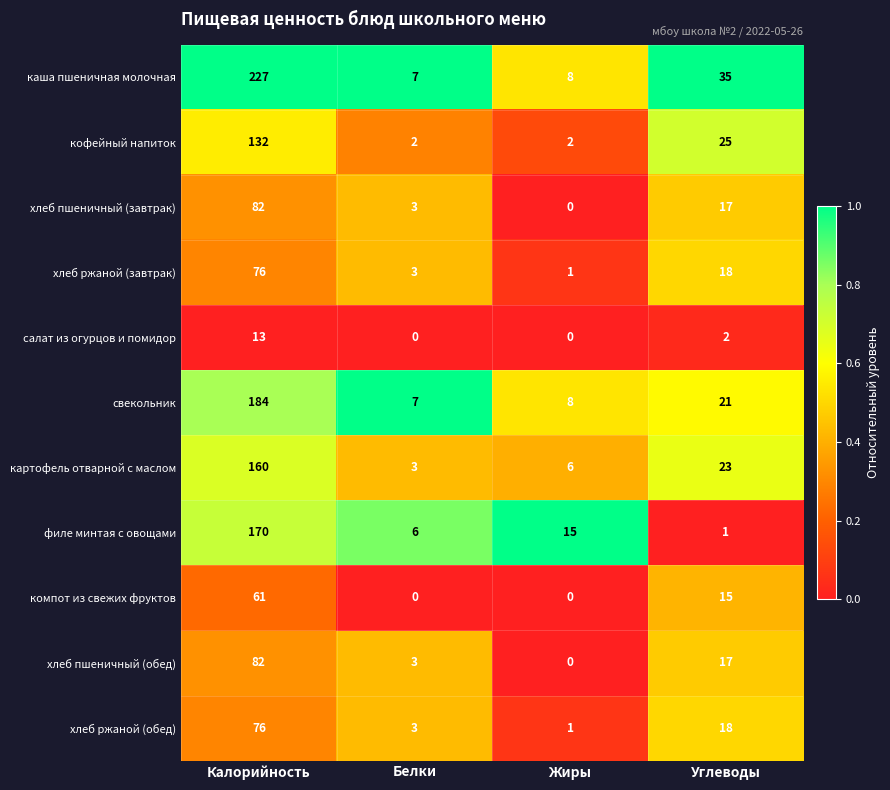

What is the greatest value displayed?

227